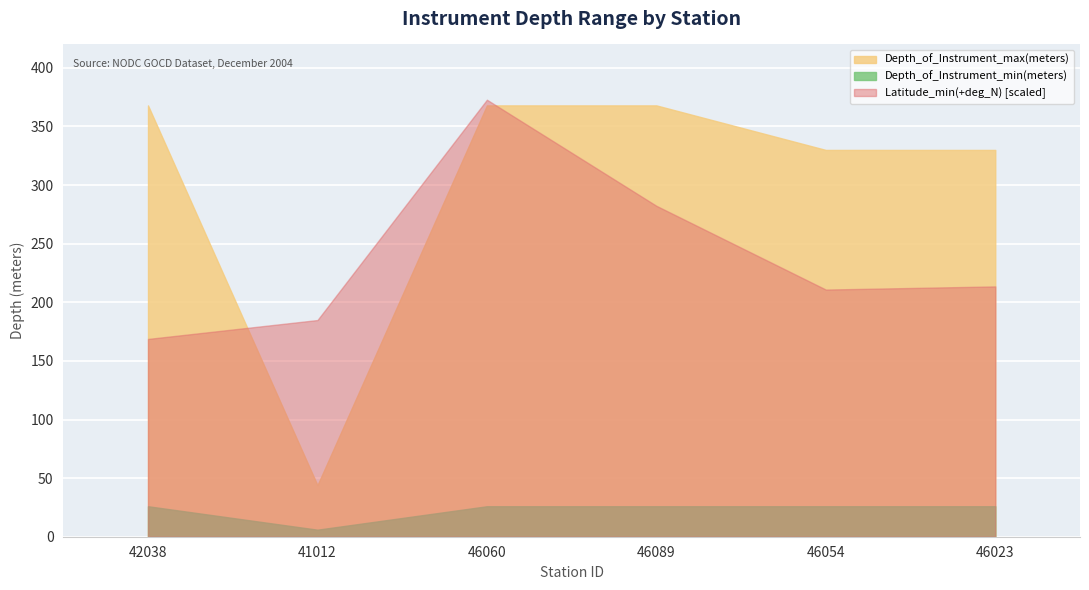

After their last crossing, which series has the higher values: Depth_of_Instrument_max(meters) or Latitude_min(+deg_N) [scaled]?

Depth_of_Instrument_max(meters)